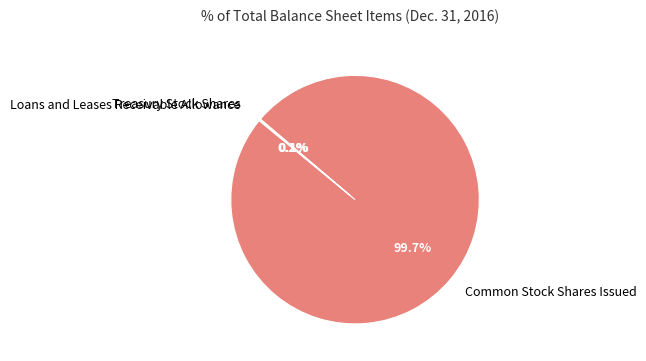

Does any single category account for the majority?

Yes